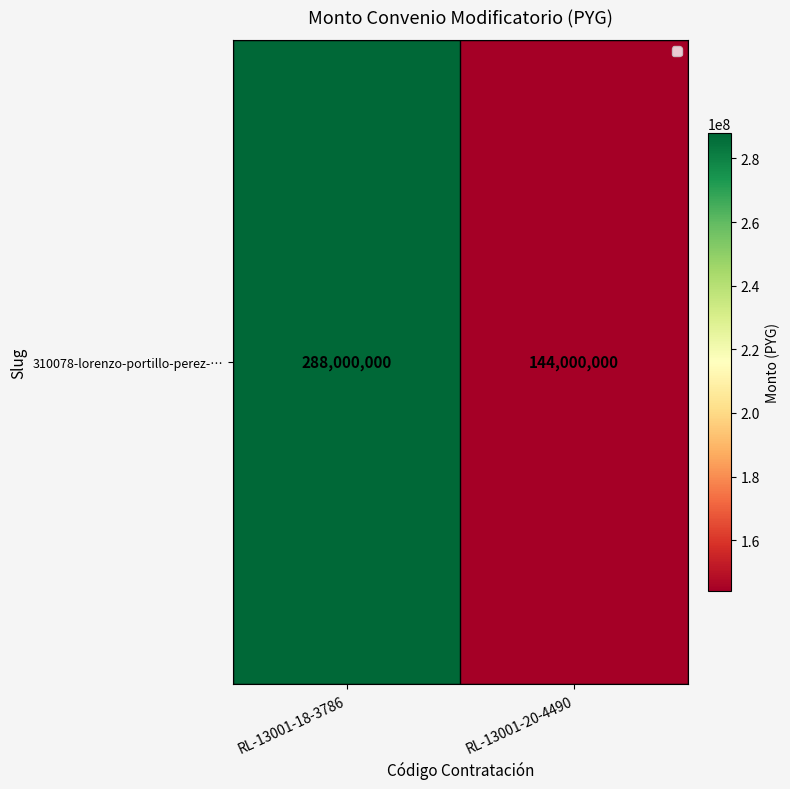

What is the smallest value displayed?

144000000